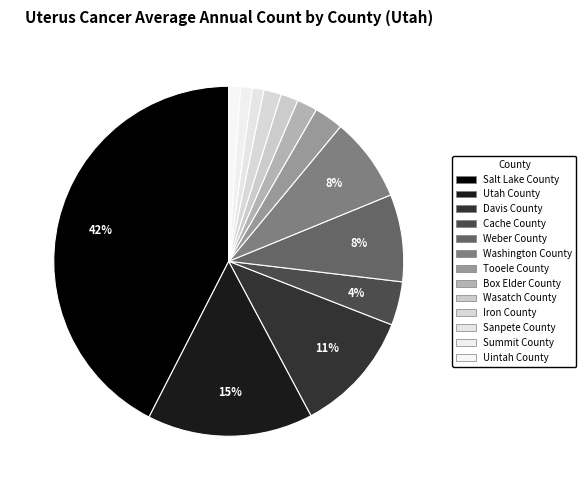

How many segments does this pie chart have?

13